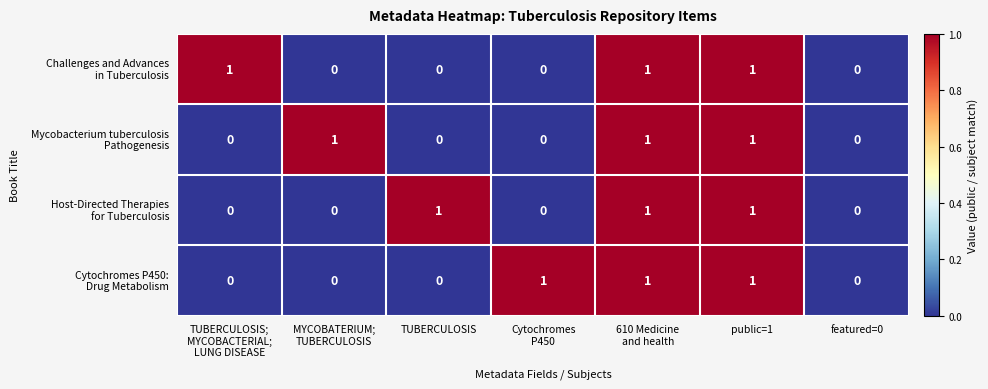

Count the number of categories in the chart.

7